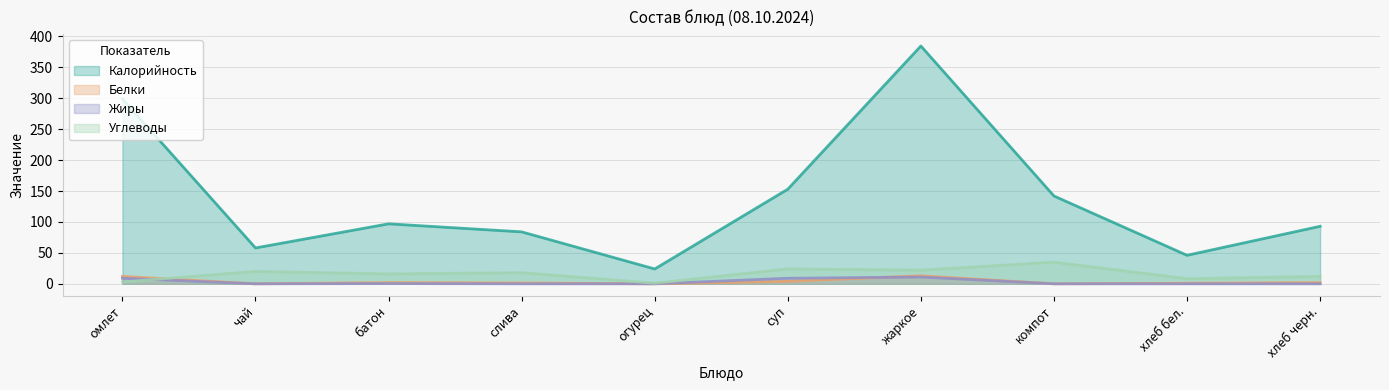

At which label does Белки first exceed 2?

омлет